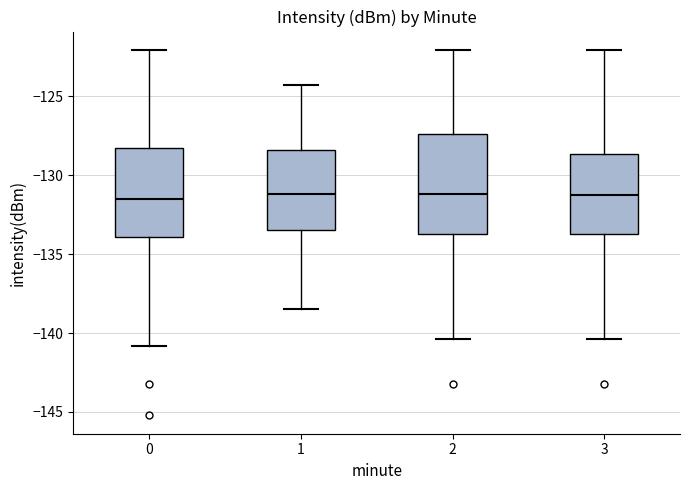

Where does the upper whisker of the box at x = 0 end on the y-axis? The values are not printed on the chart, so give them approximately, as read against the axis.

-122.0